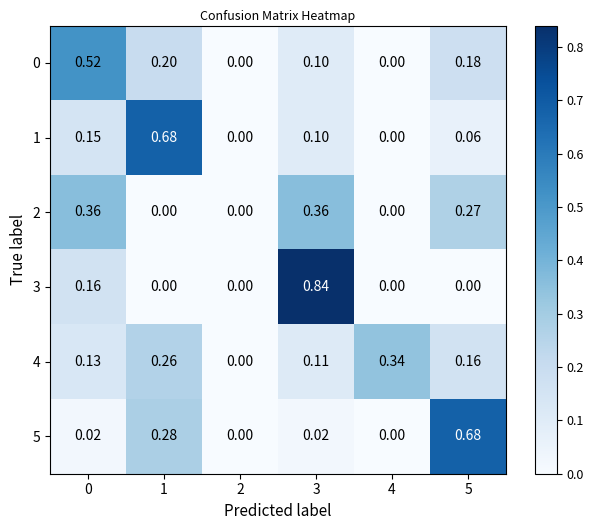

Is the value of 1 at 1 greater than the value of 3 at 1?

Yes